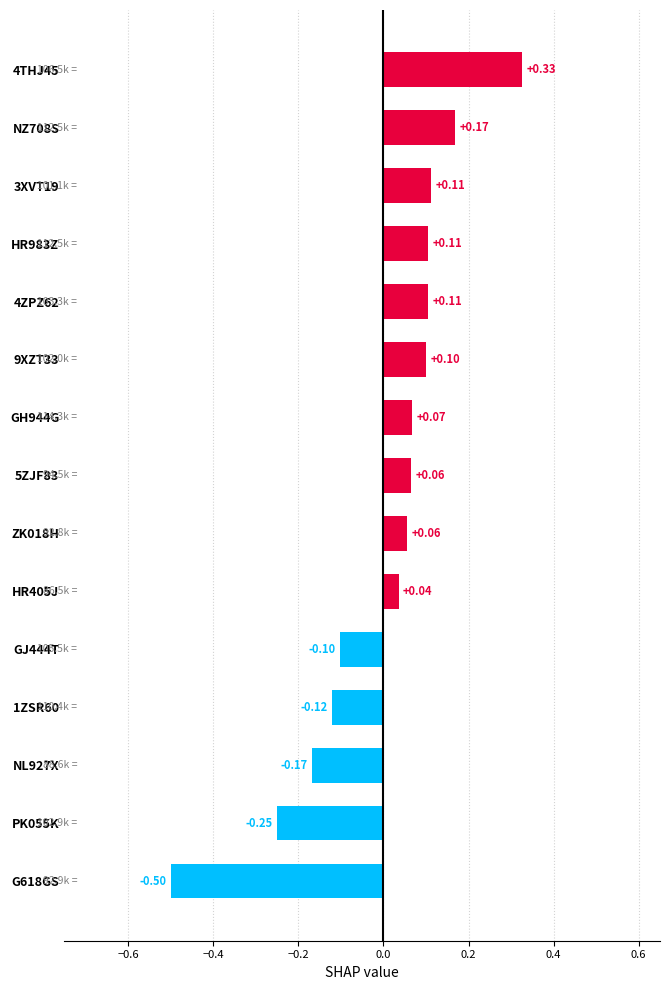

What is the difference between the values at PK055K and HR983Z?

0.4